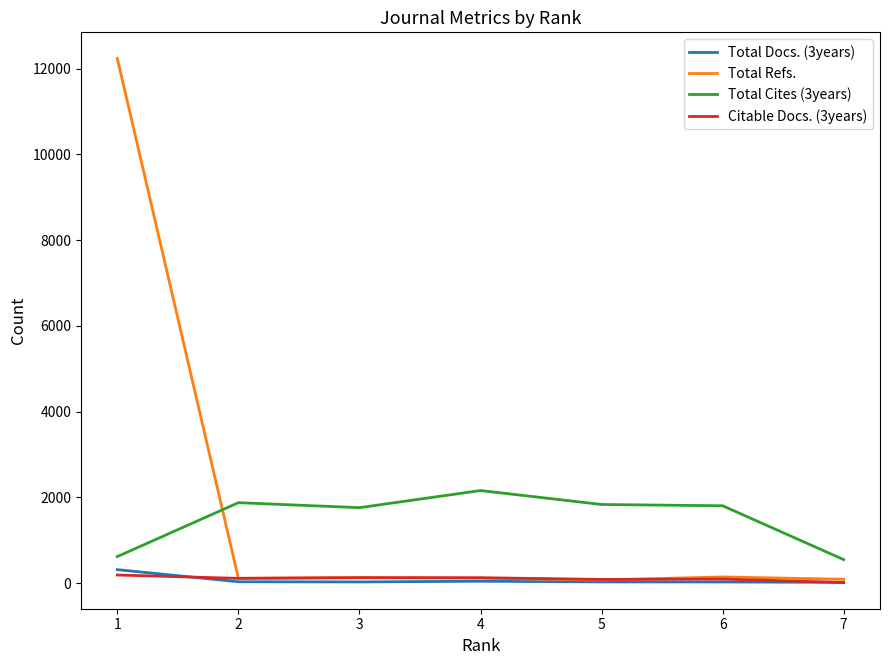

Which series changed the most between 3 and 1?

Total Refs.